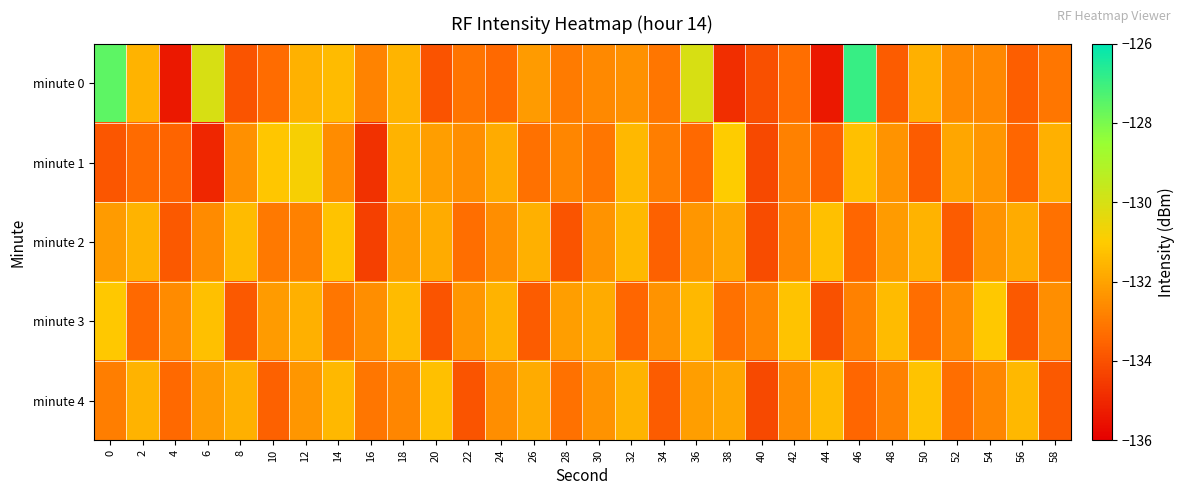

Reading left to right, what are all the values shown in this chart?

minute 0: 0=-127.6	2=-131.6	4=-135.4	6=-130.0	8=-133.9	10=-133.3	12=-131.6	14=-131.4	16=-132.8	18=-131.6	20=-134.0	22=-133.1	24=-133.4	26=-132.2	28=-133.0	30=-132.6	32=-132.4	34=-133.1	36=-130.0	38=-134.8	40=-134.0	42=-133.3	44=-135.4	46=-126.9	48=-133.7	50=-131.7	52=-132.6	54=-132.6	56=-133.7	58=-133.1
minute 1: 0=-133.9	2=-133.3	4=-133.5	6=-135.1	8=-132.5	10=-131.2	12=-130.8	14=-132.5	16=-134.8	18=-131.6	20=-132.1	22=-132.5	24=-131.8	26=-133.2	28=-132.7	30=-133.1	32=-131.5	34=-132.9	36=-133.4	38=-131.0	40=-134.2	42=-132.8	44=-133.6	46=-131.3	48=-132.4	50=-133.7	52=-131.9	54=-132.3	56=-133.5	58=-131.7
minute 2: 0=-132.2	2=-131.6	4=-133.8	6=-132.6	8=-131.4	10=-133.0	12=-132.8	14=-131.2	16=-134.4	18=-132.1	20=-131.8	22=-133.3	24=-132.5	26=-131.7	28=-133.9	30=-132.4	32=-131.5	34=-133.6	36=-132.3	38=-131.9	40=-134.1	42=-132.7	44=-131.3	46=-133.5	48=-132.2	50=-131.6	52=-133.7	54=-132.4	56=-131.8	58=-133.2
minute 3: 0=-131.1	2=-133.4	4=-132.6	6=-131.3	8=-133.8	10=-132.2	12=-131.7	14=-133.1	16=-132.5	18=-131.4	20=-133.9	22=-132.3	24=-131.6	26=-133.7	28=-132.1	30=-131.8	32=-133.5	34=-132.4	36=-131.5	38=-133.2	40=-132.7	42=-131.2	44=-134.0	46=-132.8	48=-131.4	50=-133.3	52=-132.6	54=-131.1	56=-133.8	58=-132.5
minute 4: 0=-132.9	2=-131.6	4=-133.4	6=-132.2	8=-131.7	10=-133.6	12=-132.3	14=-131.5	16=-133.1	18=-132.7	20=-131.3	22=-133.9	24=-132.5	26=-131.8	28=-133.2	30=-132.4	32=-131.6	34=-133.7	36=-132.1	38=-131.9	40=-134.2	42=-132.6	44=-131.4	46=-133.5	48=-132.8	50=-131.2	52=-133.3	54=-132.7	56=-131.5	58=-133.8